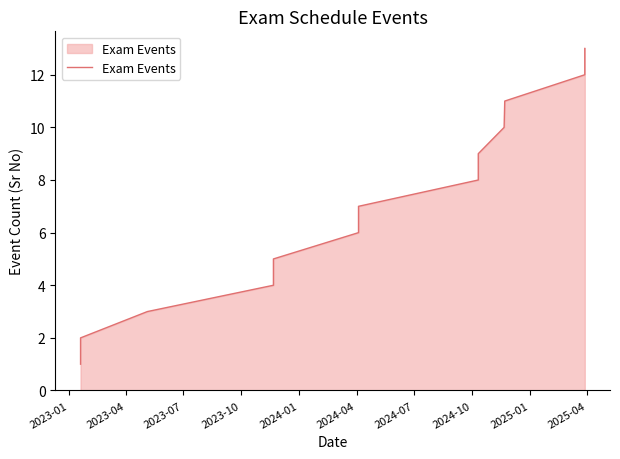

Reading right to left, extract all data points from this chart.

13	12	11	10	9	8	7	6	5	4	3	2	1